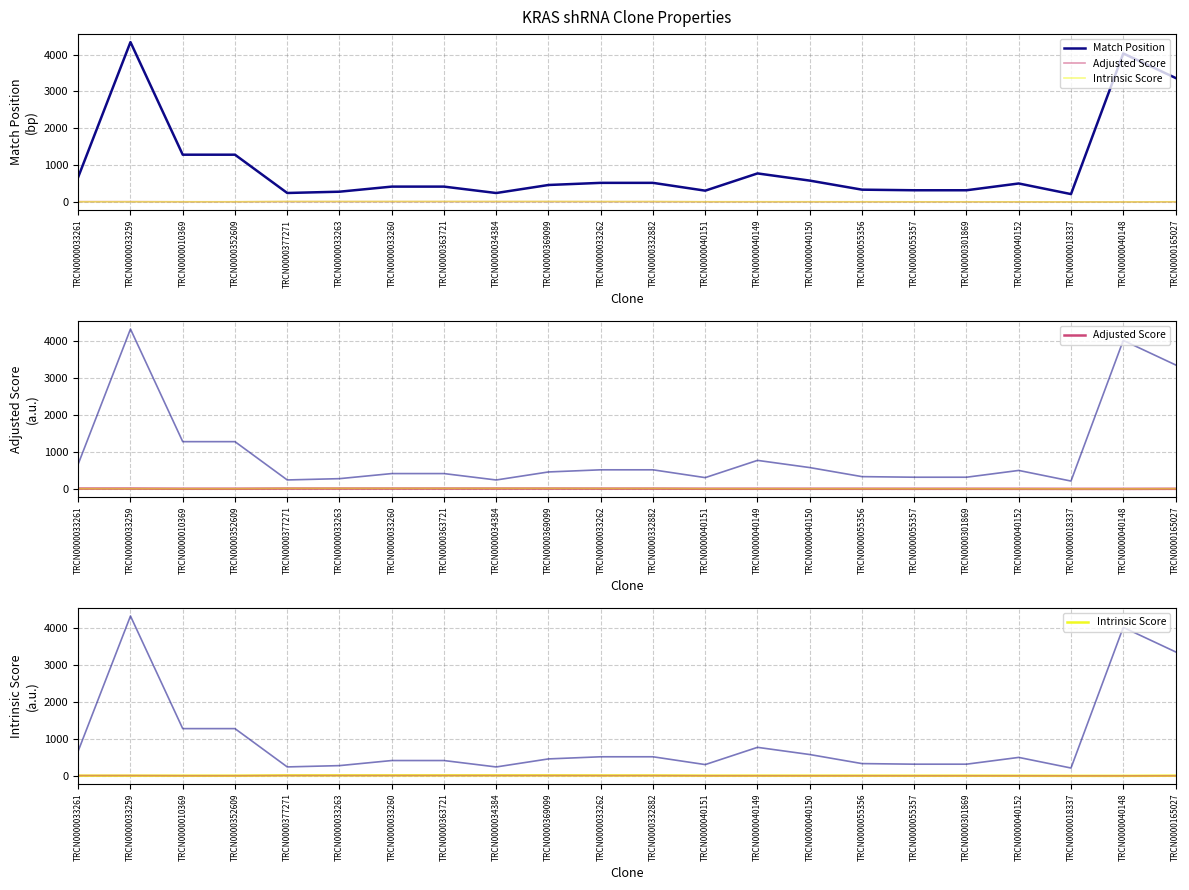

What is the spread (max minus min) of values at TRCN0000377271?

233.8